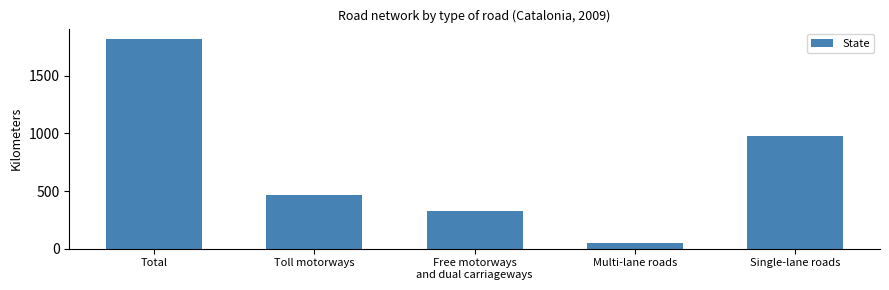

What is the sum of the values at Single-lane roads and Toll motorways?

1440.2